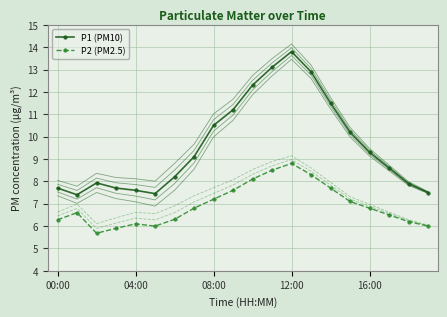

What are all the series names shown in the legend?

P1 (PM10), P2 (PM2.5)